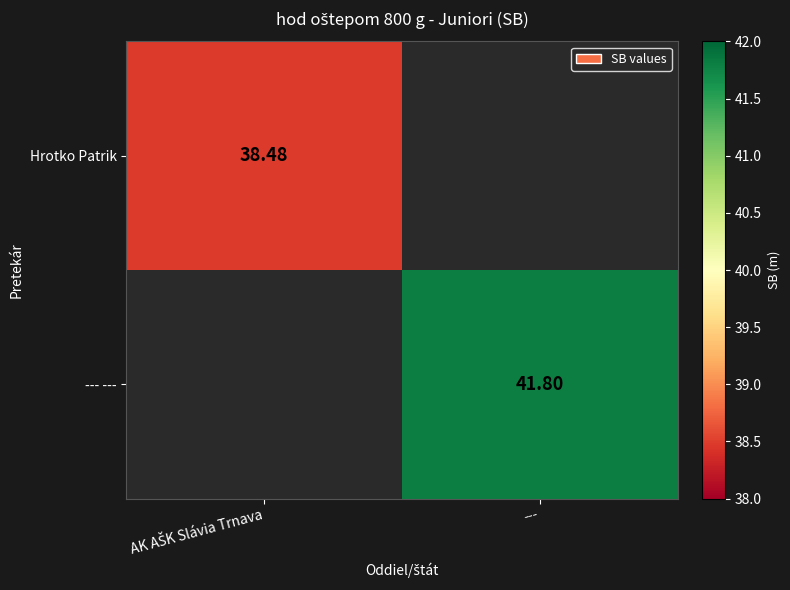

Where does the --- --- series first go above 41?

---